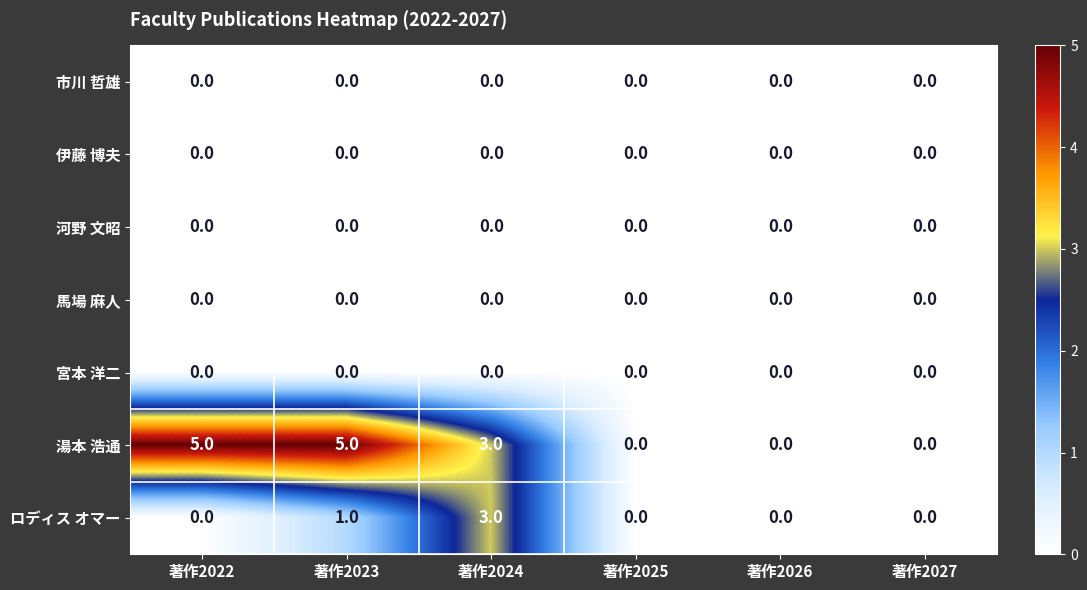

What is the total value across all series at 著作2024?

6